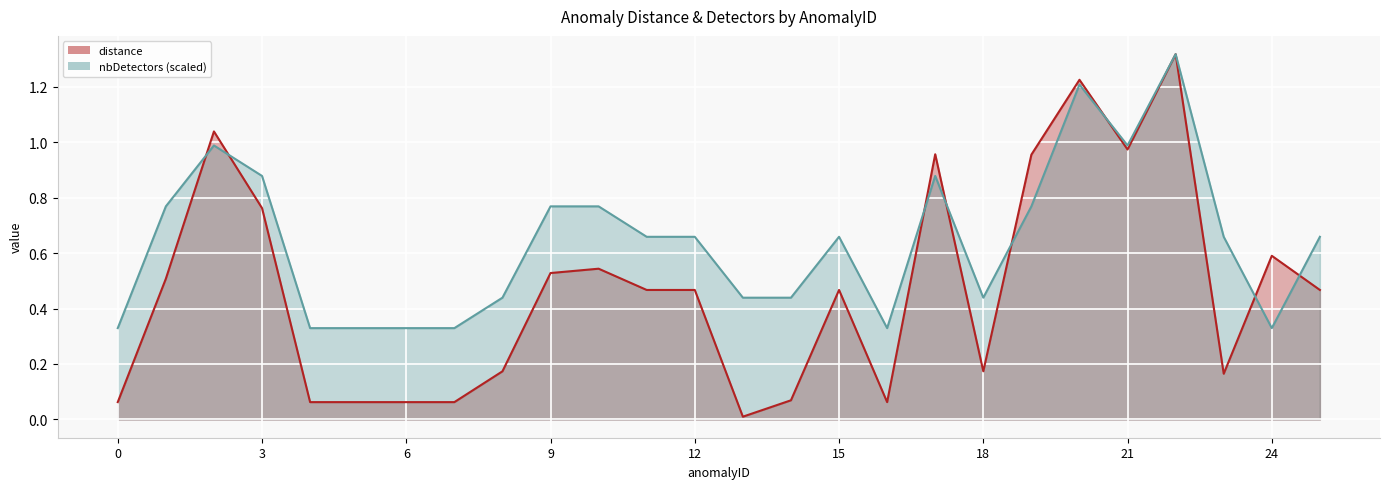

Does the chart display data point markers on the line(s)?

No